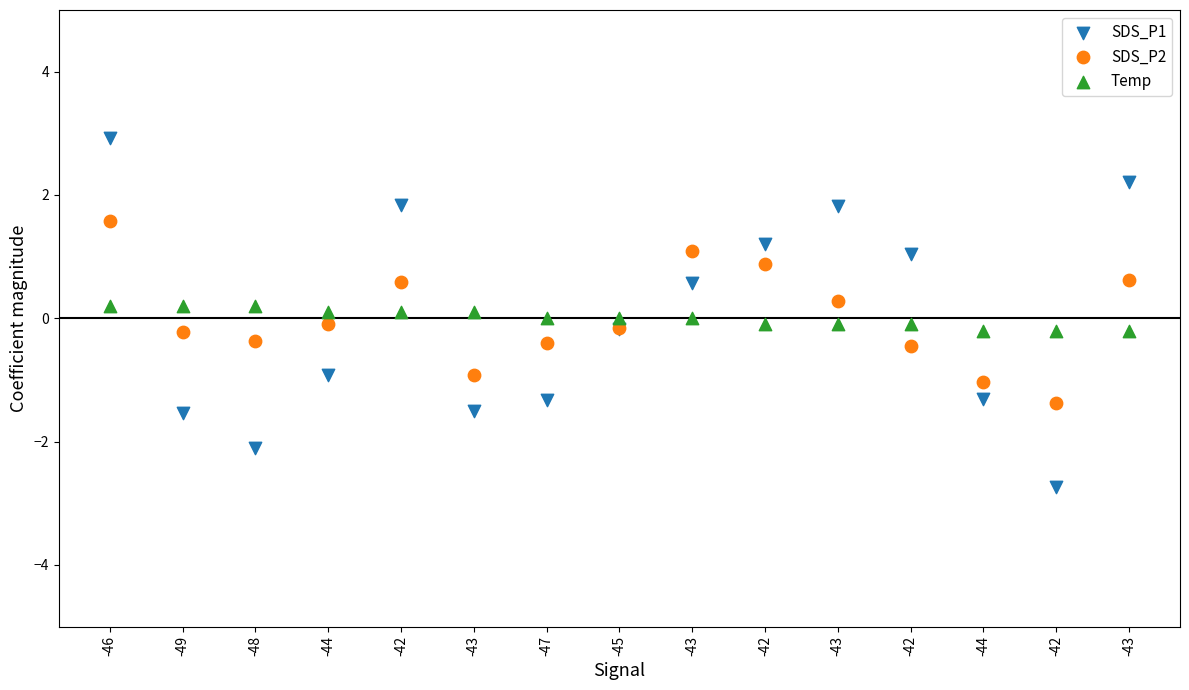

Which series contains the lowest Y value?

SDS_P1